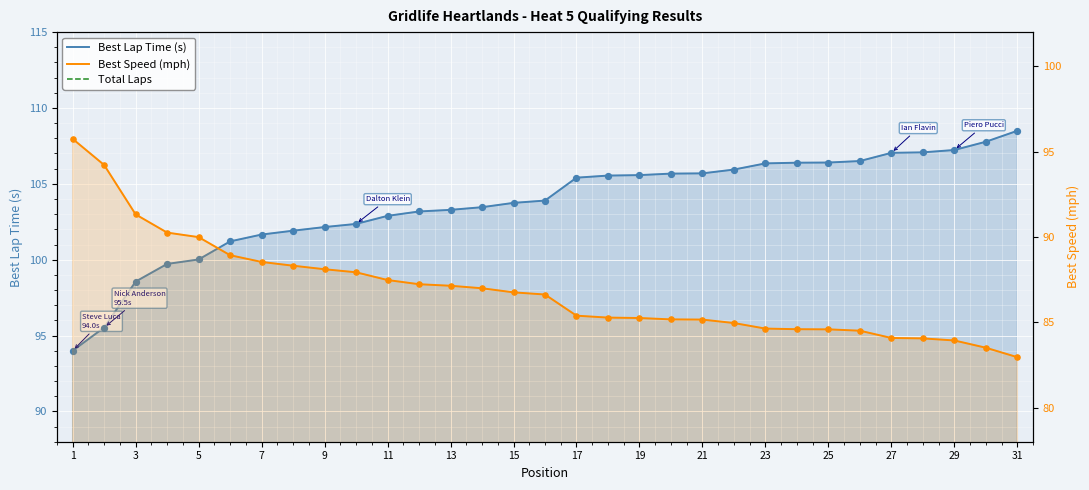

What is the total value across all series at 3?

195.7